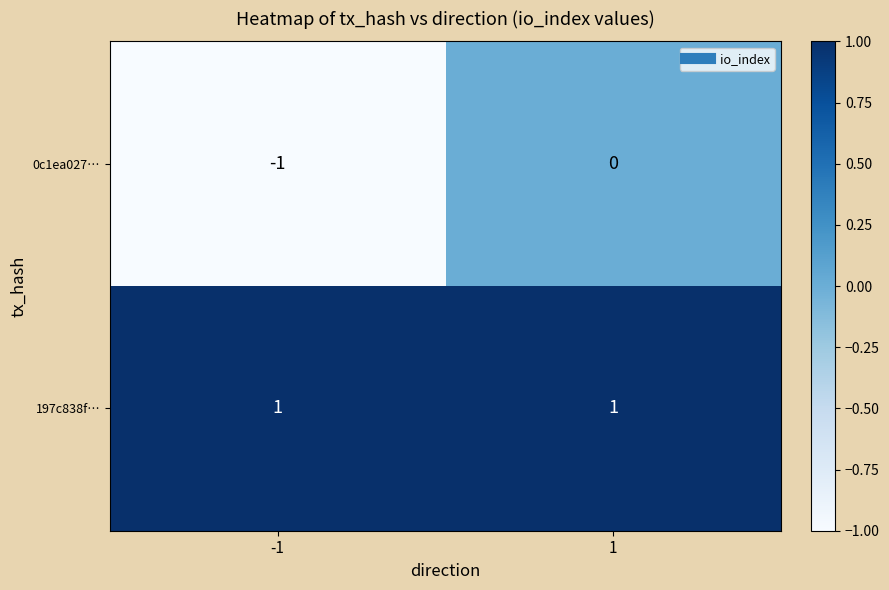

The value of 197c838f… at 1 is 1. True or false?

True